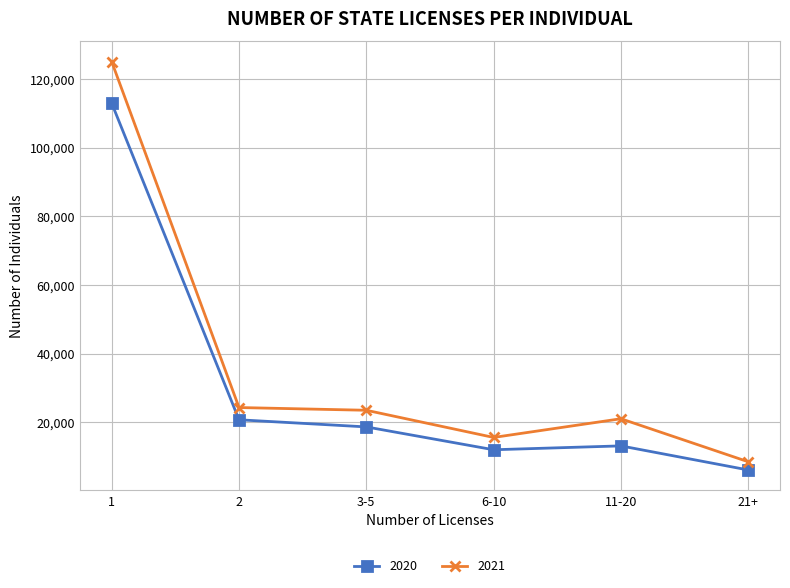

What is the spread (max minus min) of values at 3-5?

4845